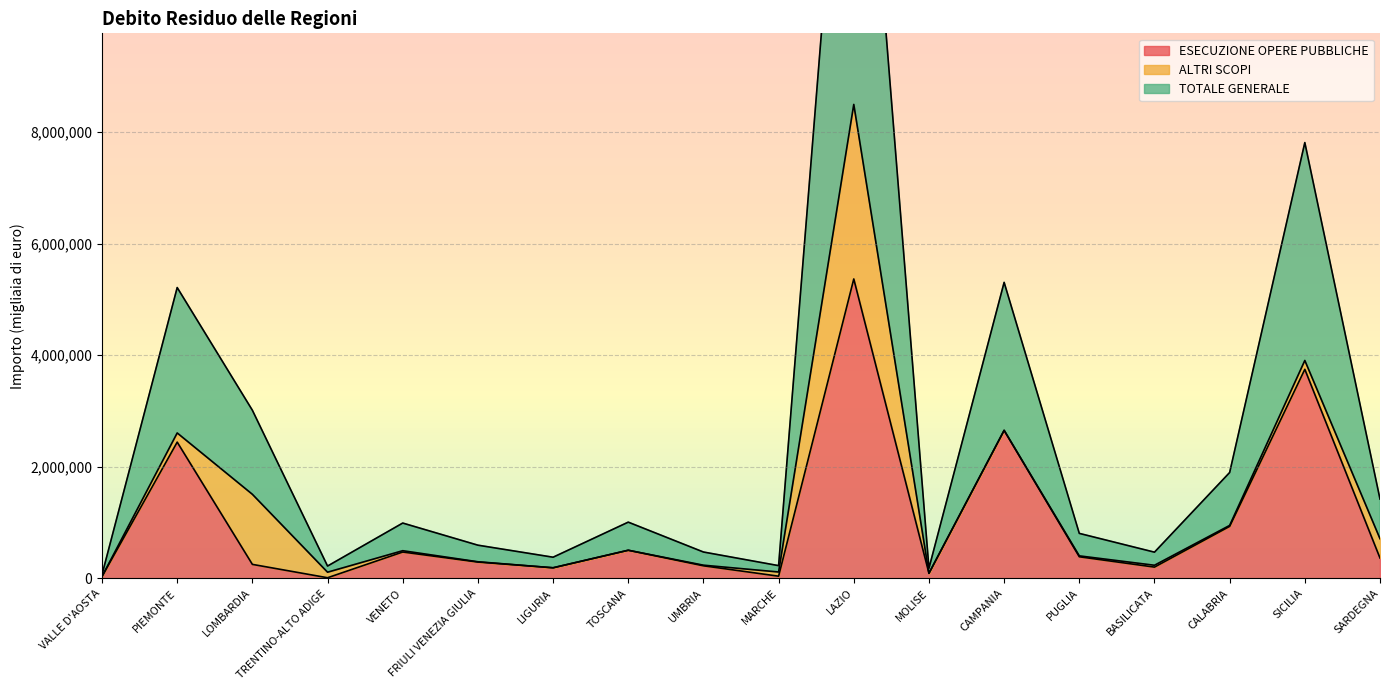

At which label is TOTALE GENERALE closest to 4264229?

SICILIA